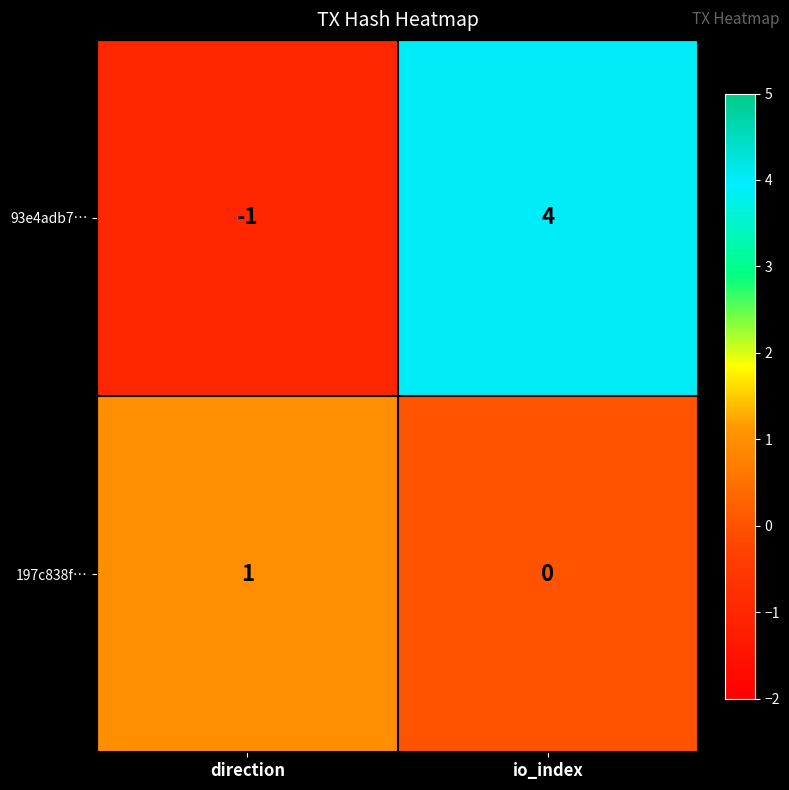

True or false: 197c838f… has a value of 2 at direction.

False